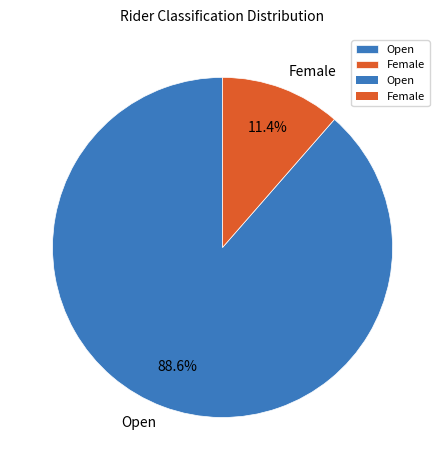

Rank the categories by value from lowest to highest.

Female, Open